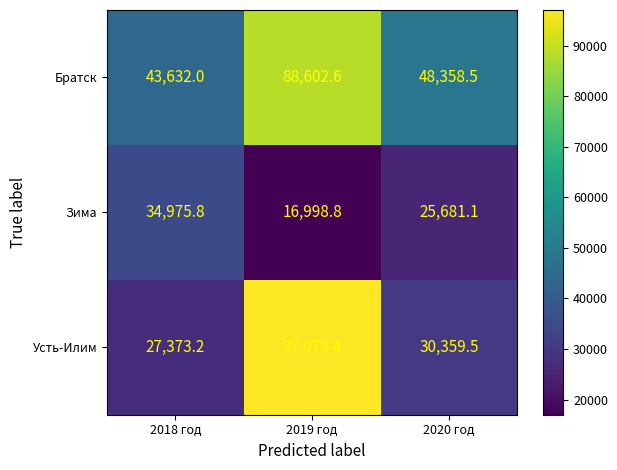

Between 2018 год and 2019 год, which series saw the biggest shift?

Усть-Илим